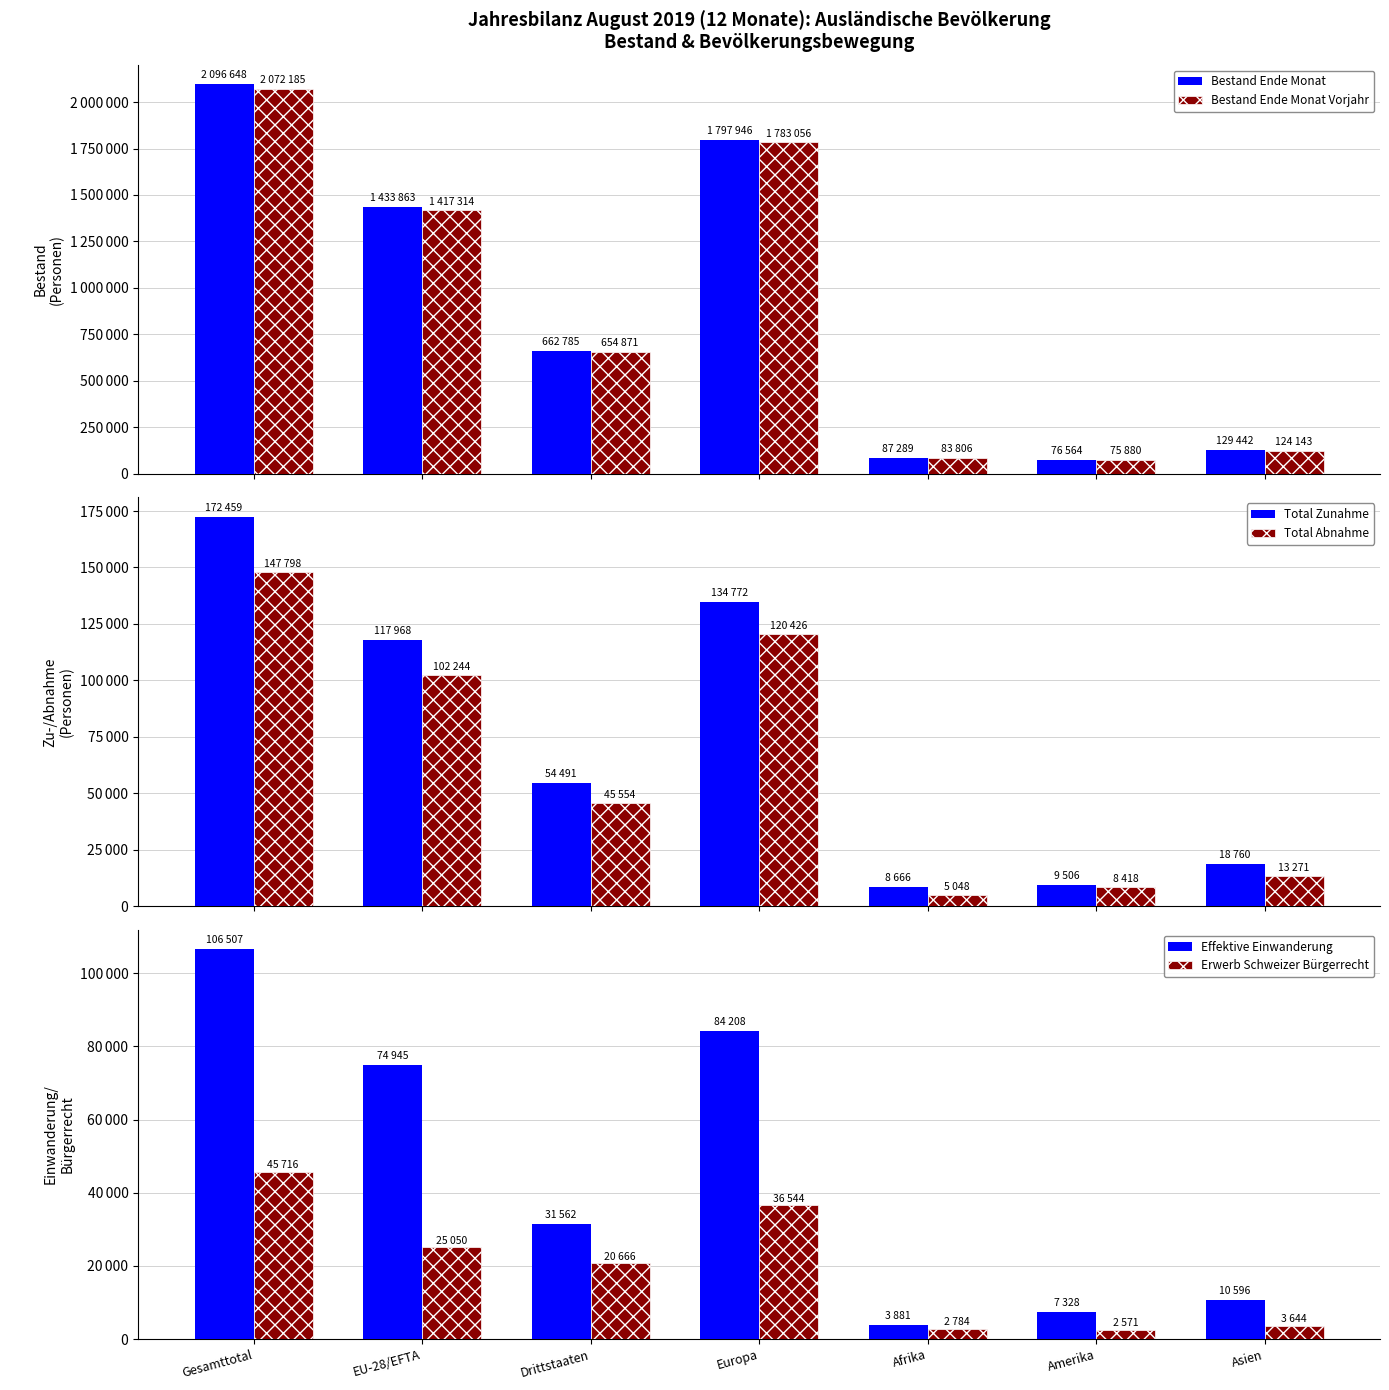

What is the value of the Effektive Einwanderung bar at the 3rd from the left?

31562